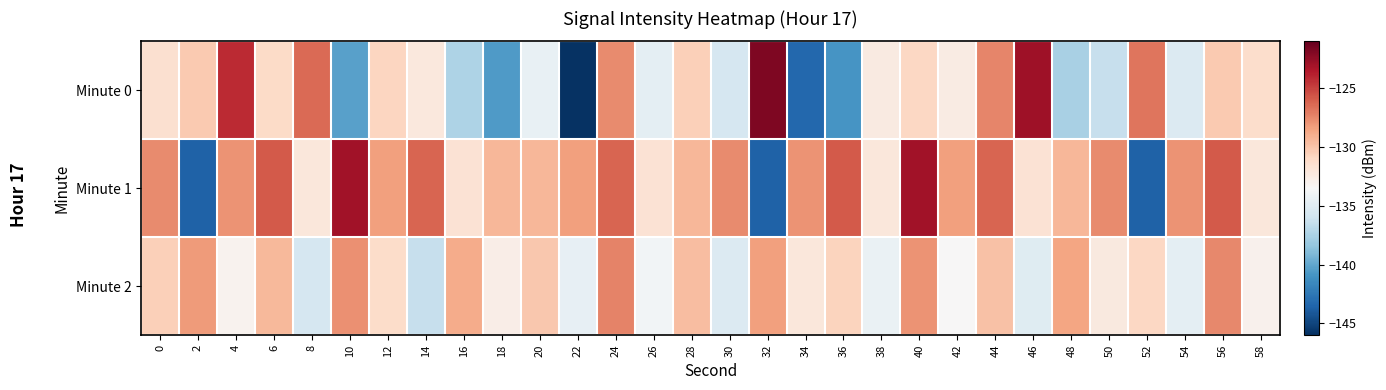

Rank the series by their average value, from highest to lowest.

Minute 1, Minute 2, Minute 0